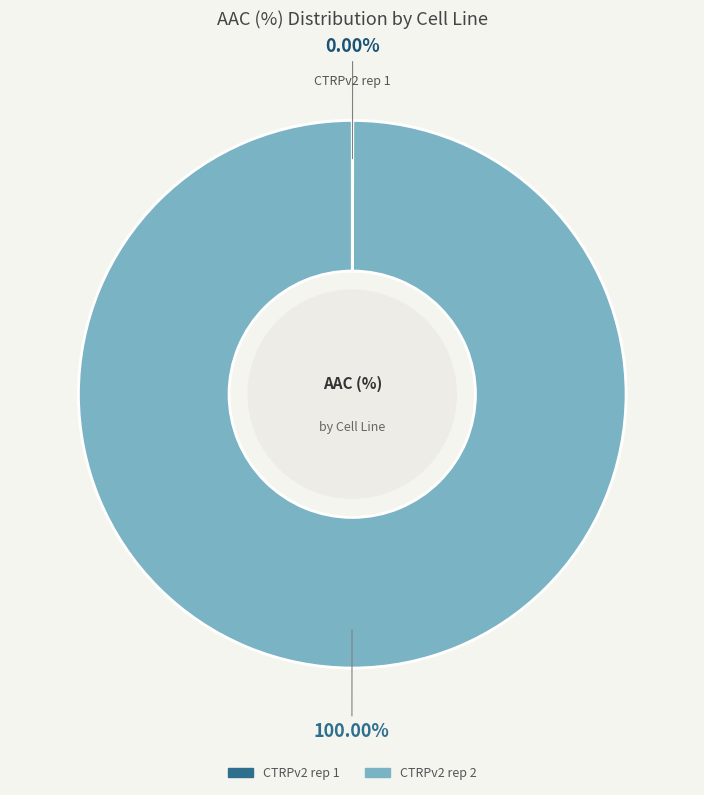

Is there any slice that represents more than half of the pie?

Yes